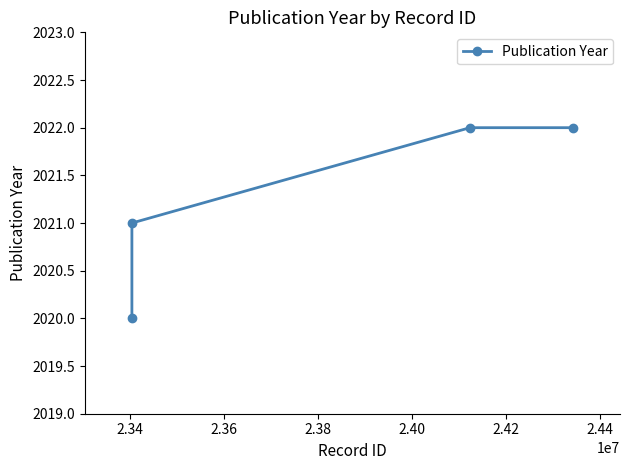

True or false: there are more than 2 points higher than both neighbors.

False